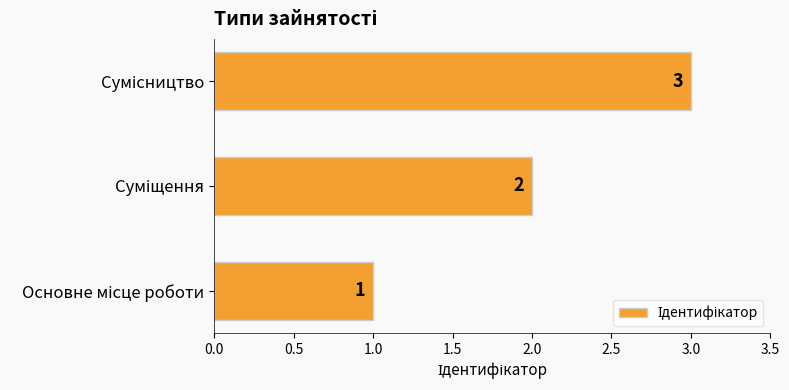

Count the values in the range 1 to 3.

3